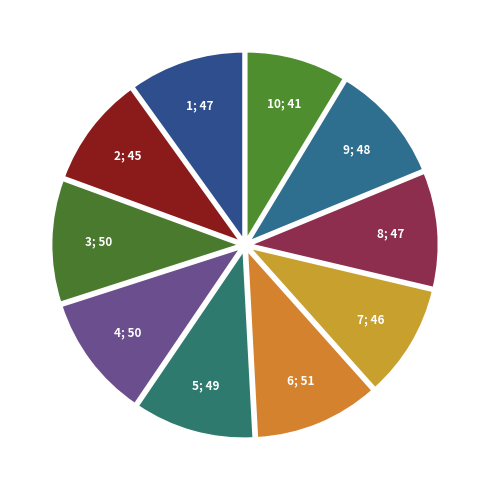

How many slices are in this pie chart?

10